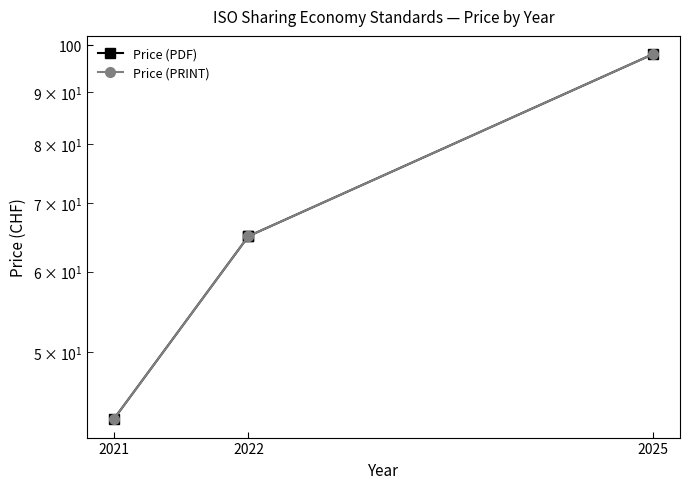

True or false: Price (PDF) has more than 1 points higher than both neighbors.

False